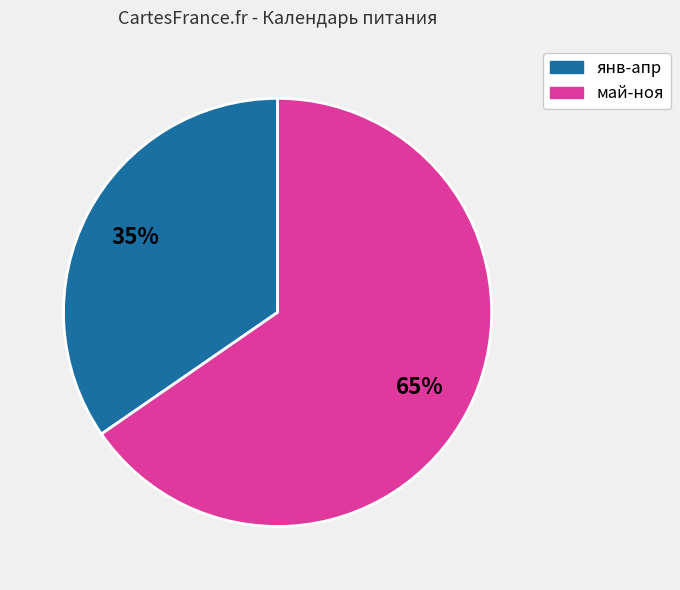

Is there any slice that represents more than half of the pie?

Yes